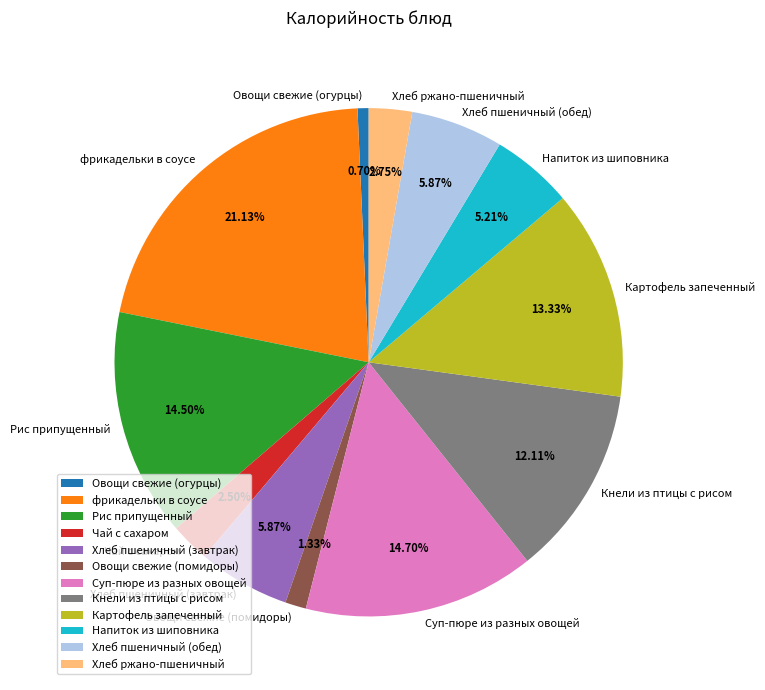

True or false: Хлеб пшеничный (завтрак) accounts for 6% of the total.

True